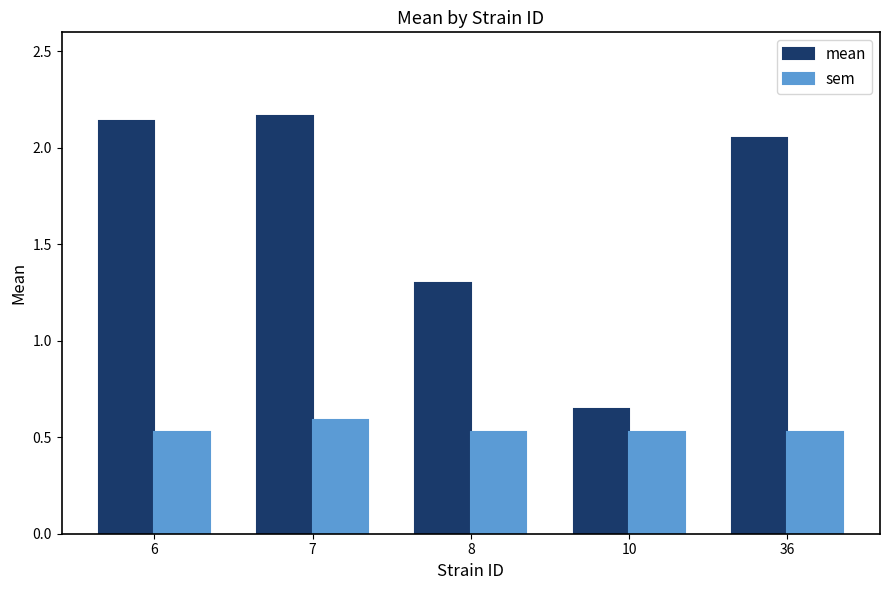

What is the difference between the highest and lowest values at 36?

1.5